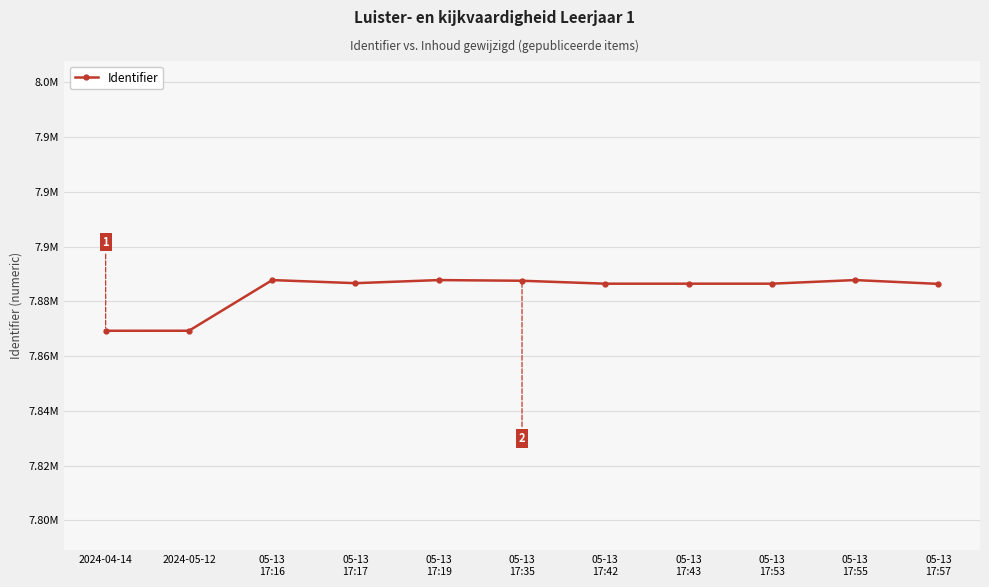

What is the greatest value displayed?

7887795